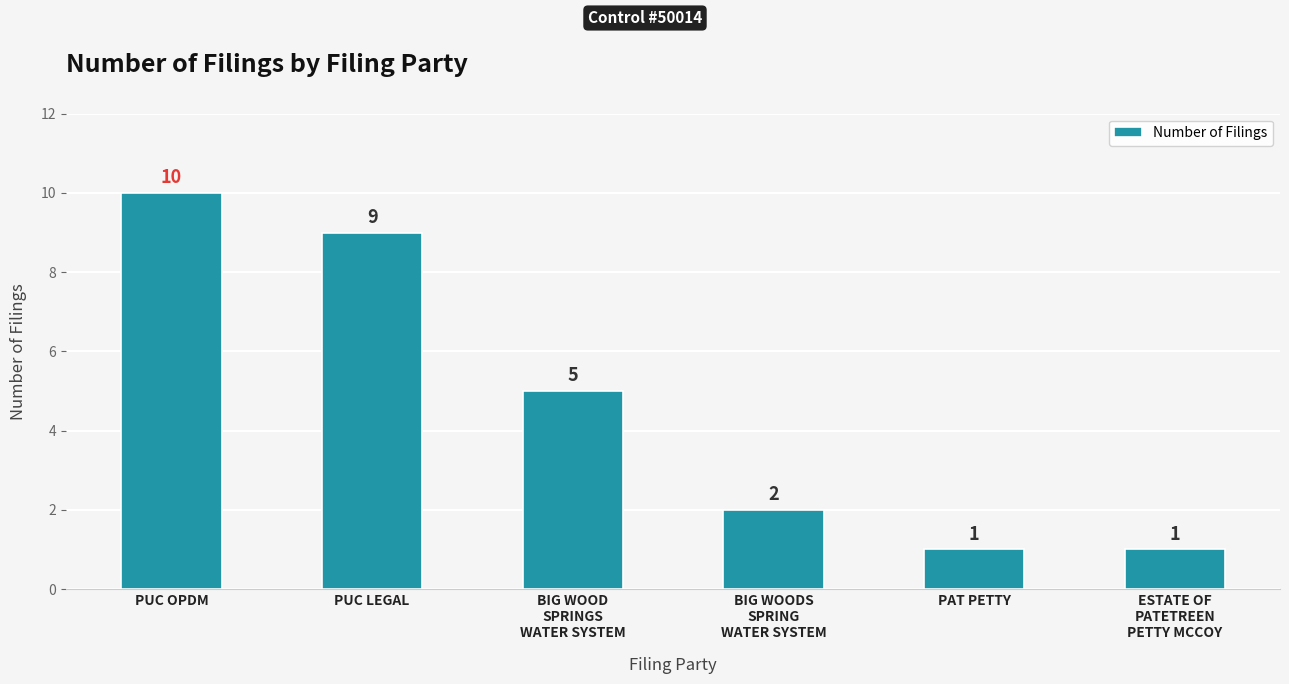

How many values are below 5?

3